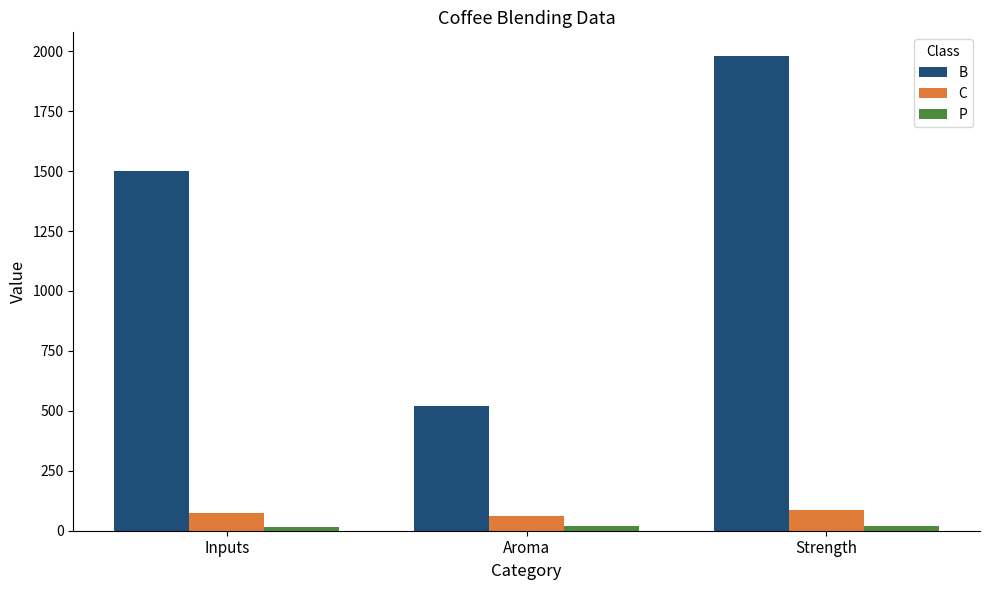

Between Inputs and Strength, which series saw the biggest shift?

B